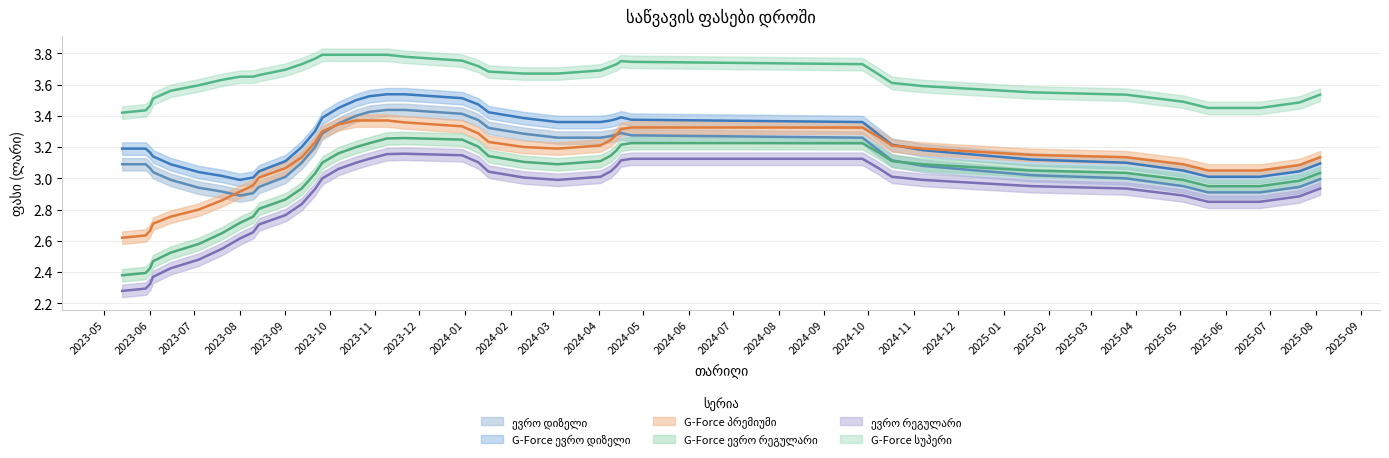

True or false: G-Force ევრო რეგულარი has more than 1 points higher than both neighbors.

False